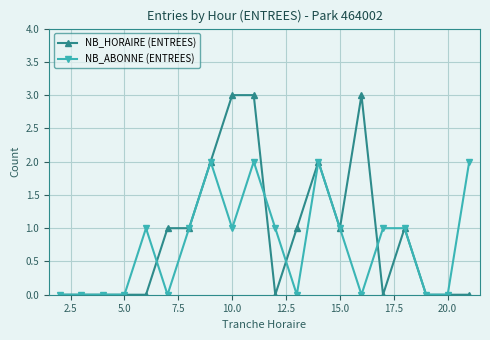

What is the value of the NB_ABONNE (ENTREES) point at the 5th from the left?

1